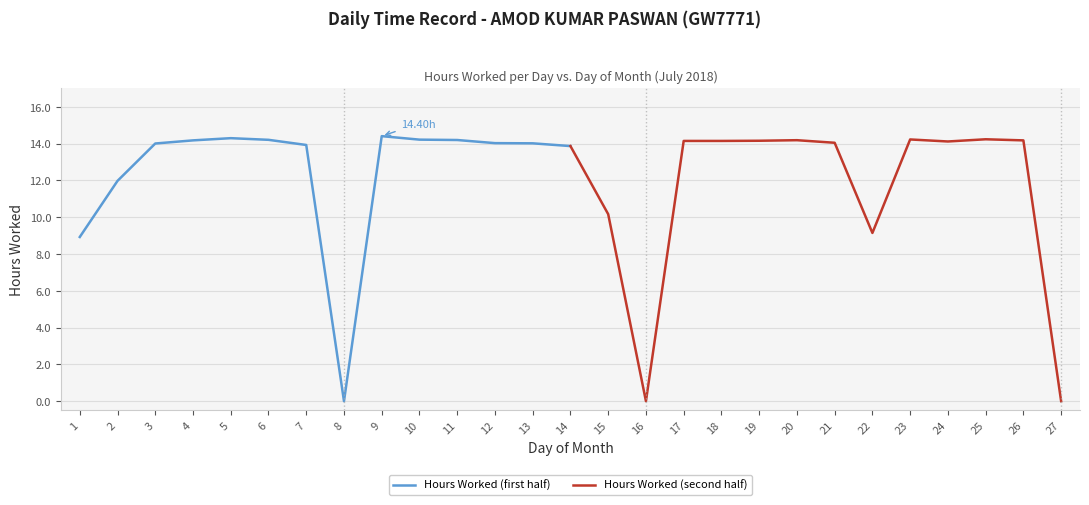

List the labels in order of Hours Worked (first half) value, smallest first.

8, 1, 2, 14, 7, 3, 13, 12, 4, 11, 6, 10, 5, 9